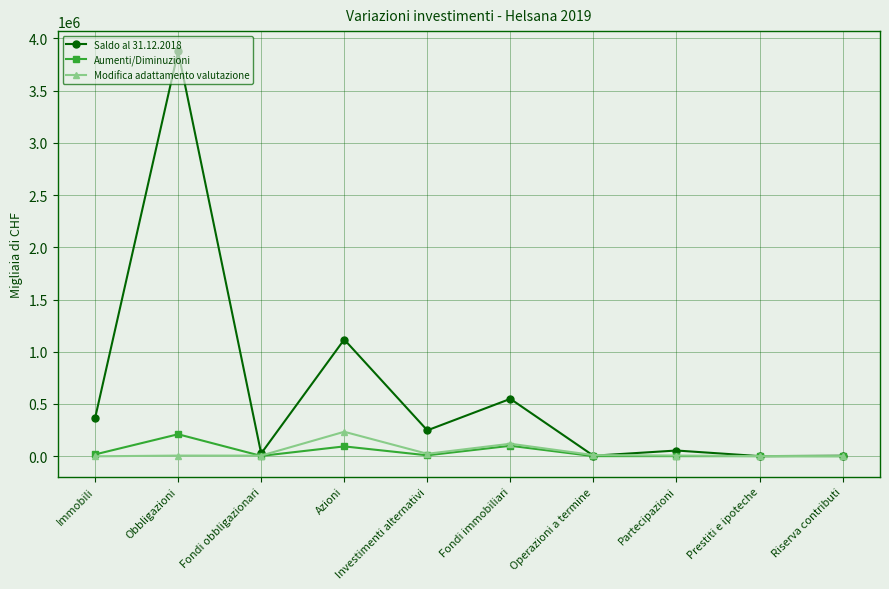

The value of Modifica adattamento valutazione at Riserva contributi is 0. True or false?

True